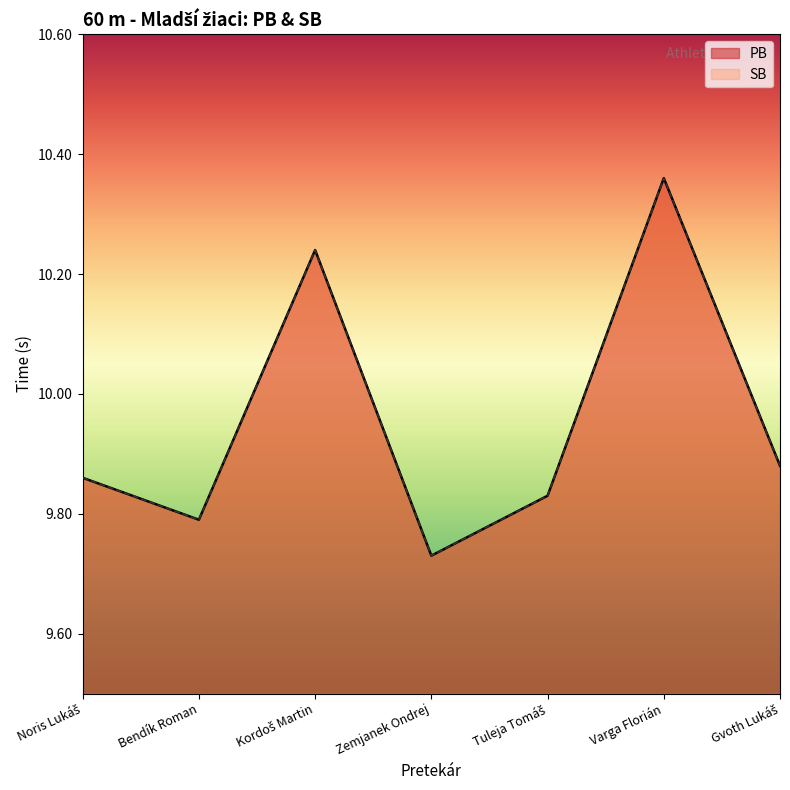

What is the sum of all PB values?

69.7